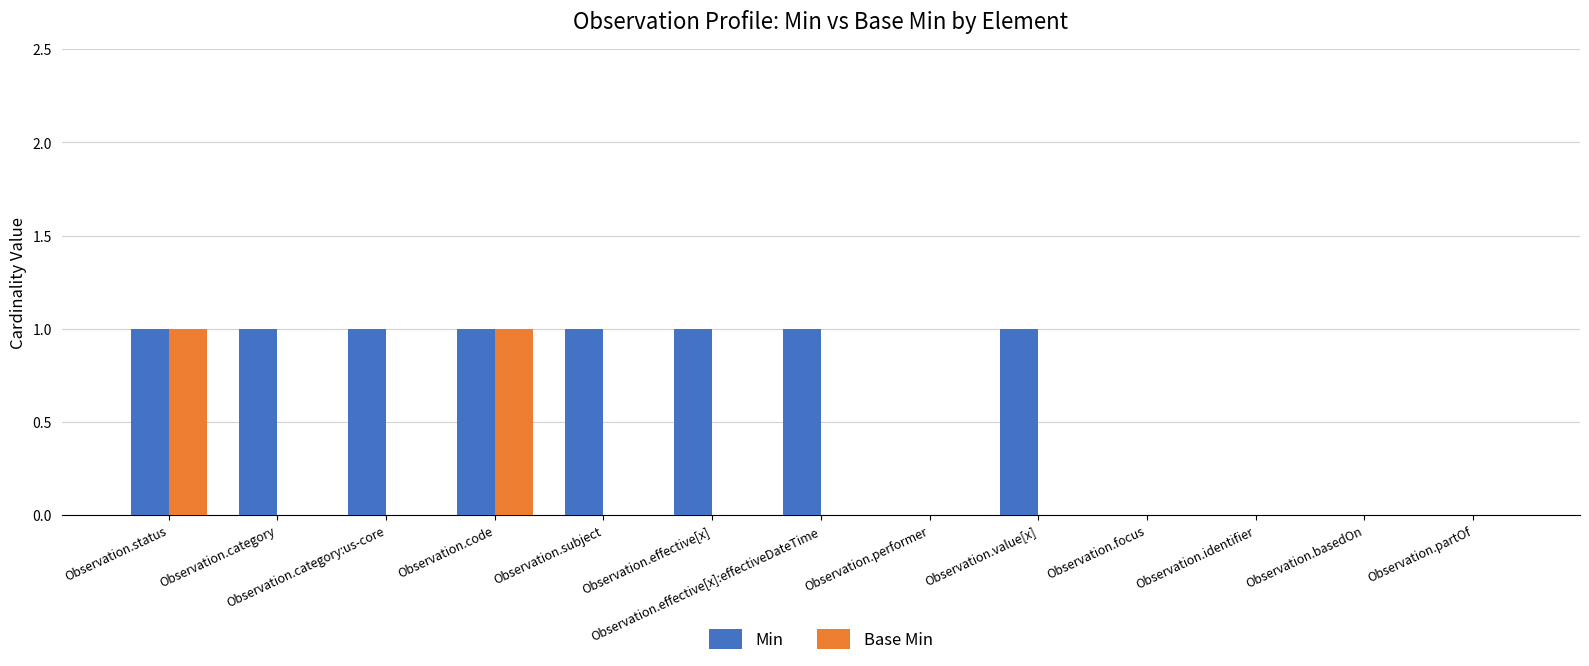

The Min series shows 0 at Observation.identifier. True or false?

True